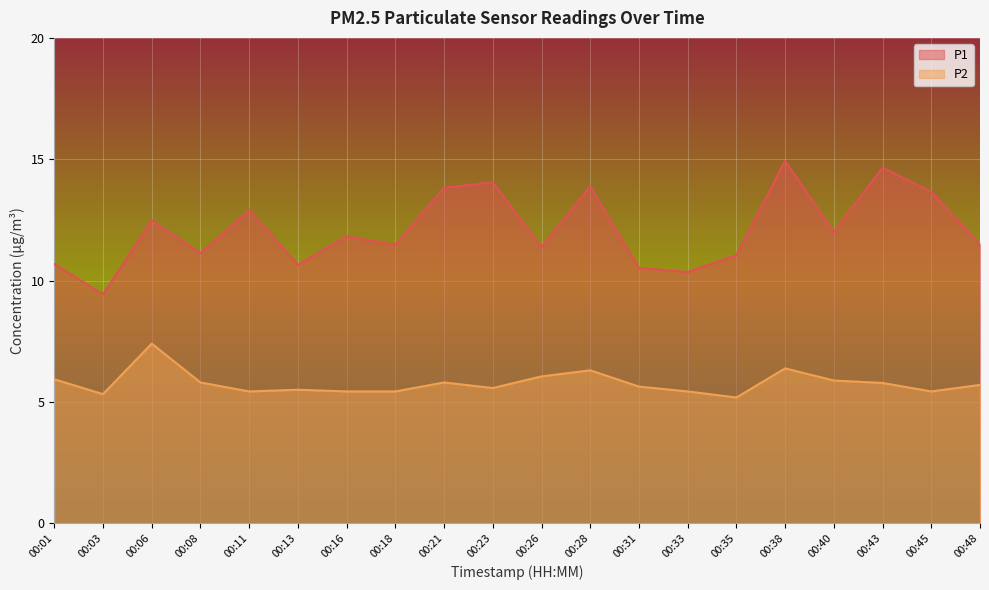

Is the value of P2 at 00:16 greater than the value of P1 at 00:28?

No